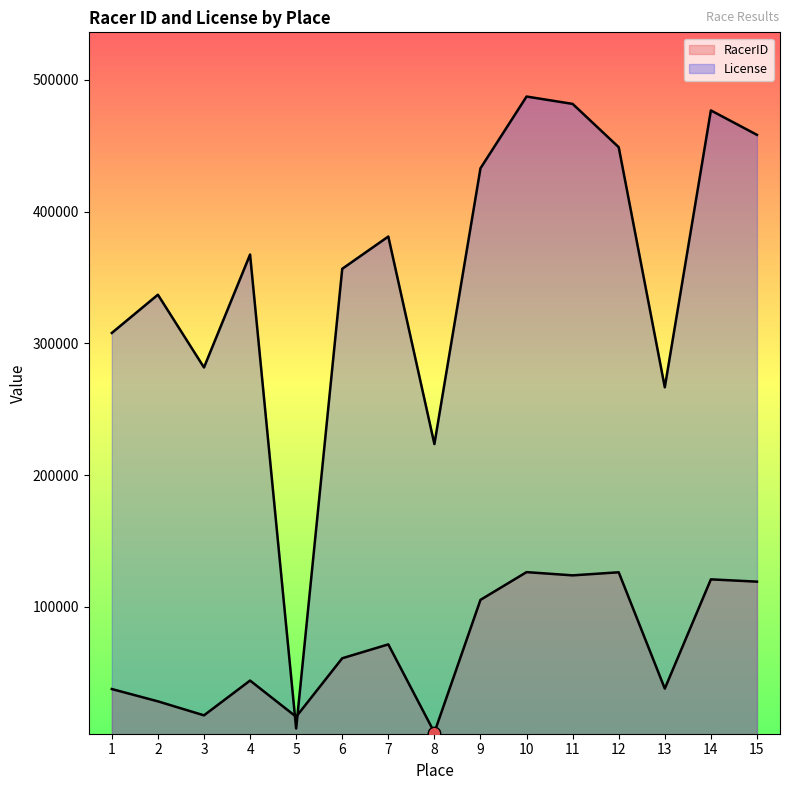

Is the value of RacerID at 15 greater than the value of License at 1?

No